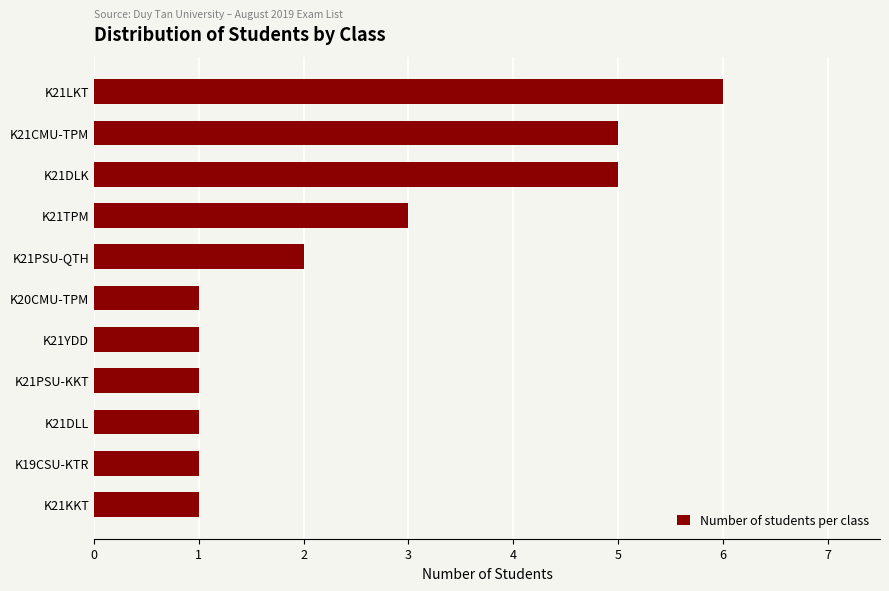

What is the difference between the second highest and second lowest values?

4